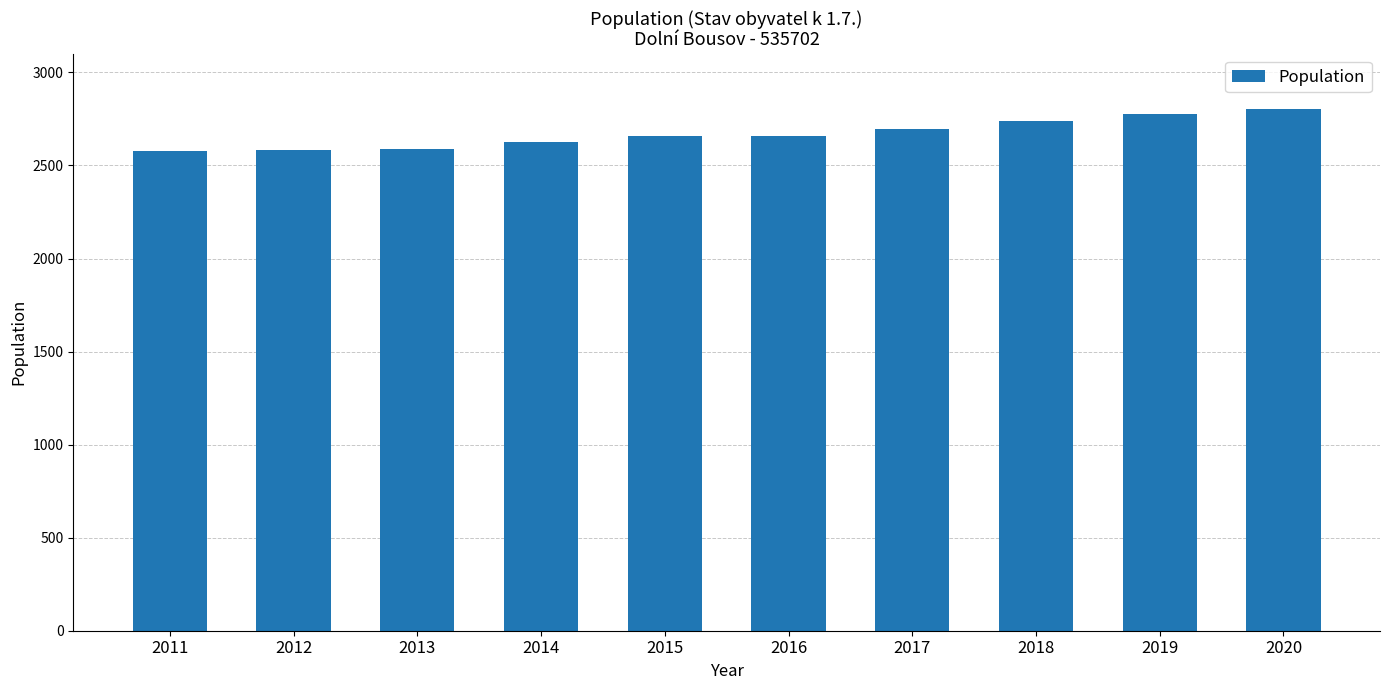

What is the sum of the values at 2013 and 2014?

5214